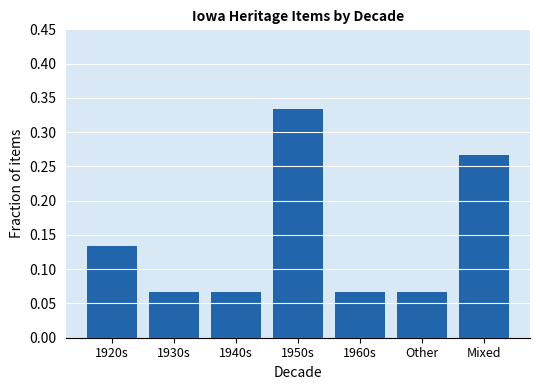

The chart shows a value of 0.1 at Mixed. True or false?

False